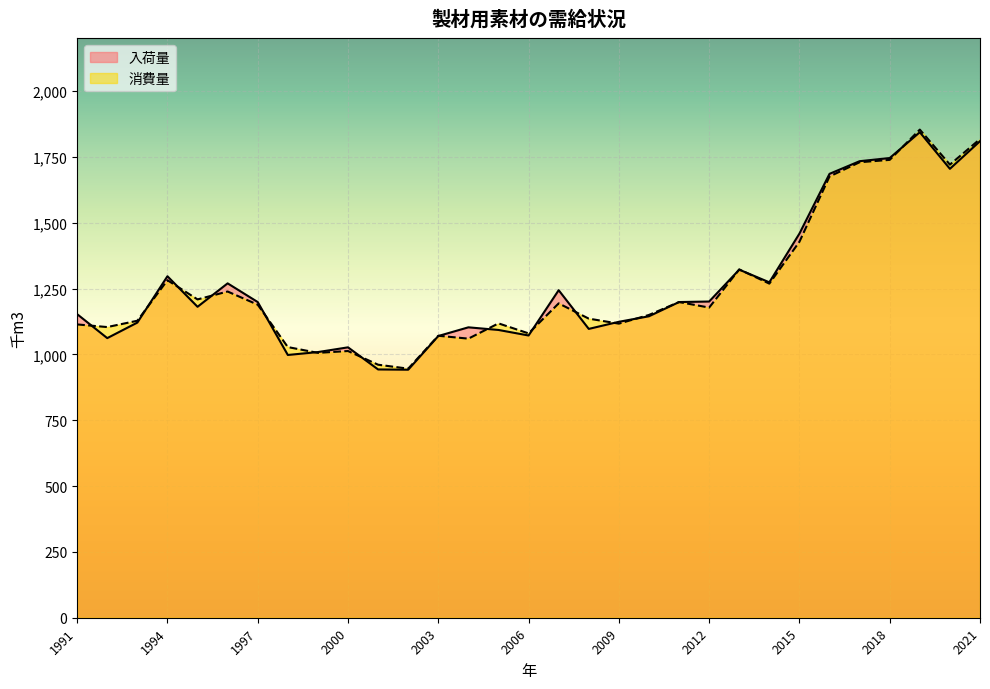

Is it true that 入荷量 equals 1093 at 2005?

True